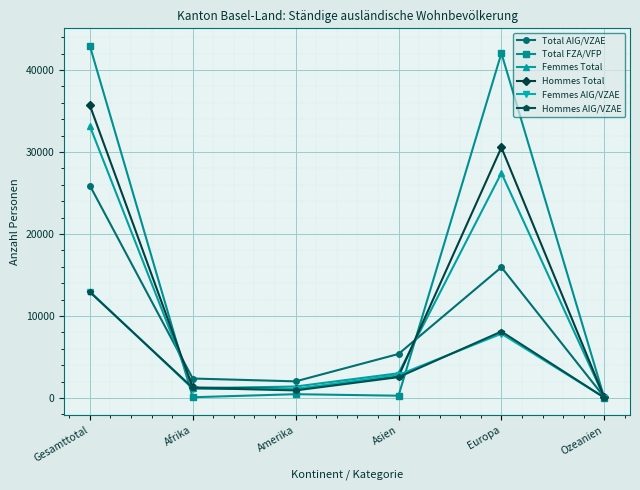

What is the difference between the Hommes Total values at Ozeanien and Amerika?

1029